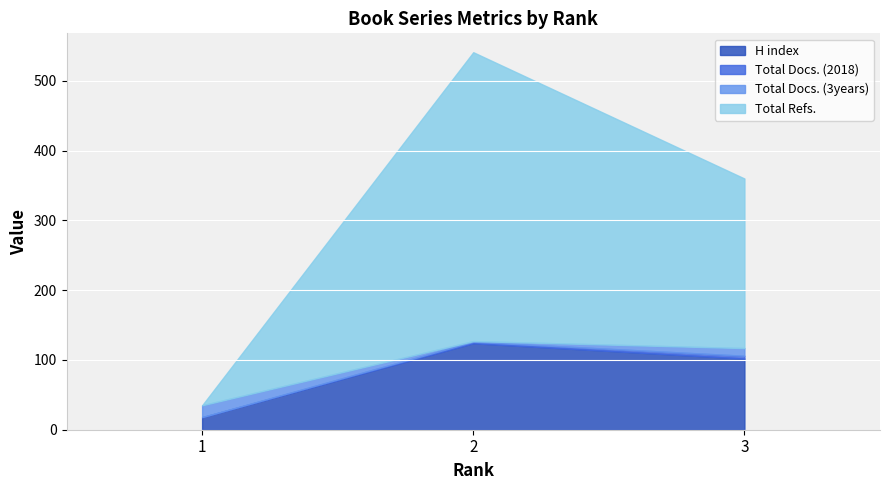

Is the value of H index at 3 greater than the value of Total Docs. (3years) at 1?

Yes